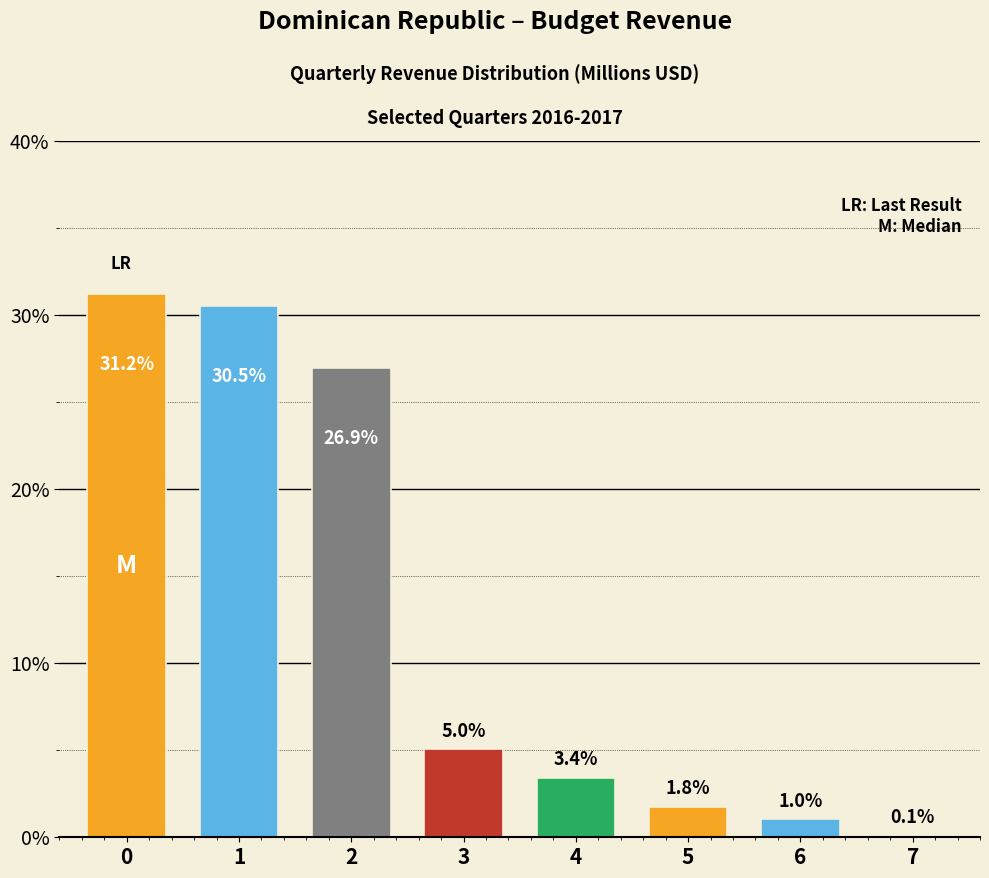

Reading right to left, what are all the values shown in this chart?

7=0.1	6=1.0	5=1.8	4=3.4	3=5.0	2=26.9	1=30.5	0=31.2